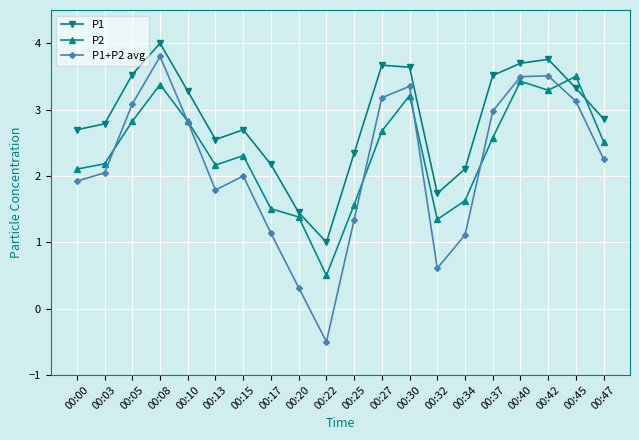

What is the value of the P1 point at the 20th from the left?

2.9